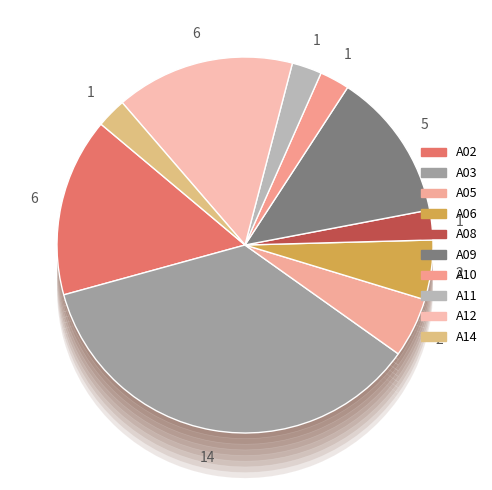

What is the ratio of the value at A12 to the value at A08?

6.0